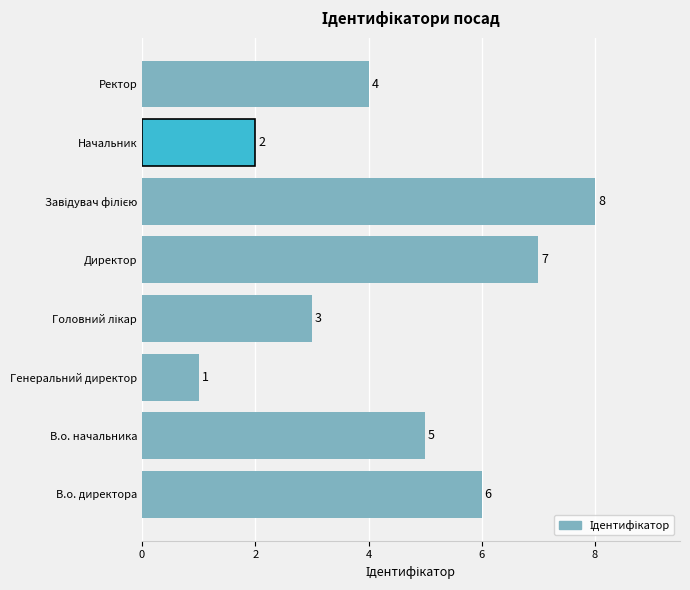

True or false: the data shows 1 at Генеральний директор.

True